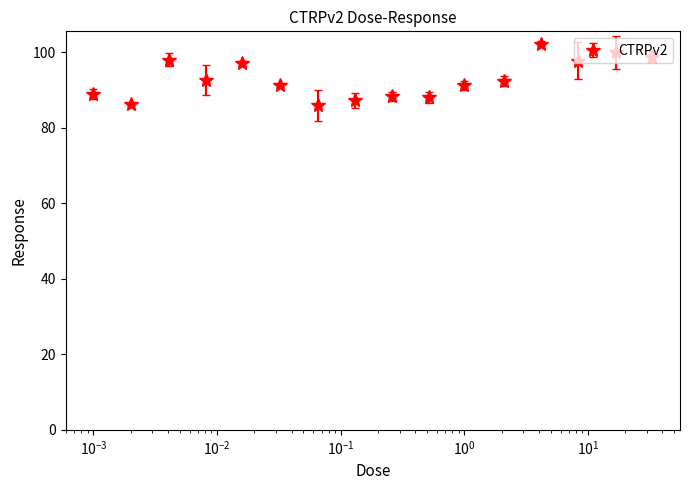

What is the average value?

92.9